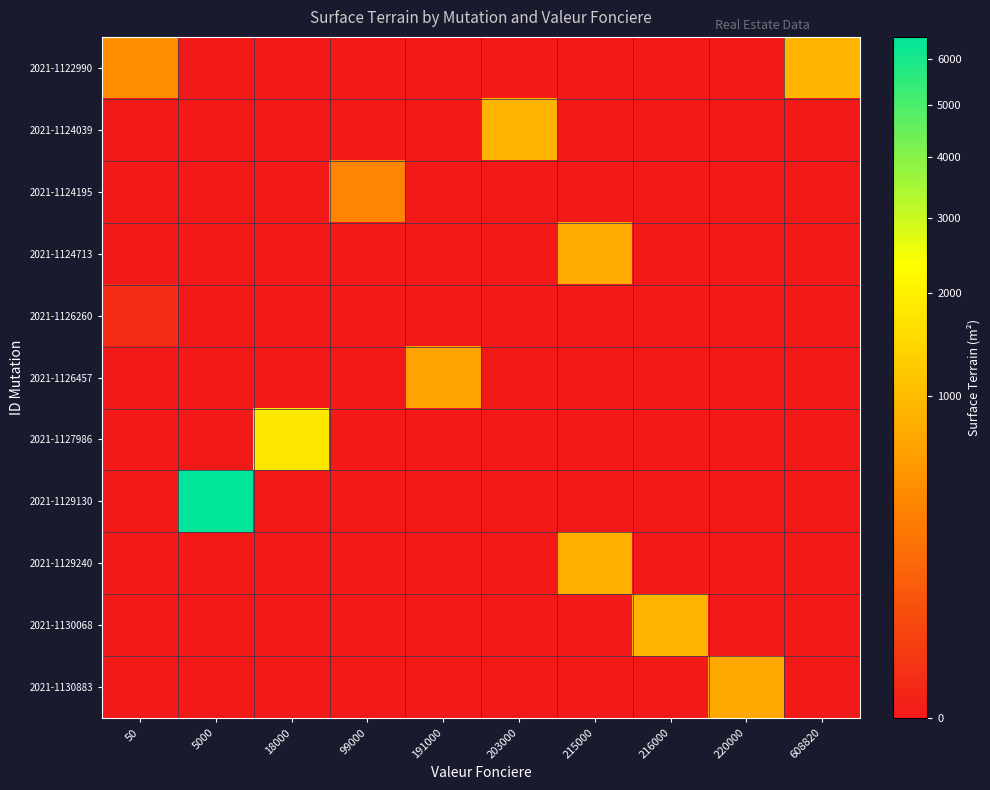

Which series has the widest spread of values?

2021-1129130